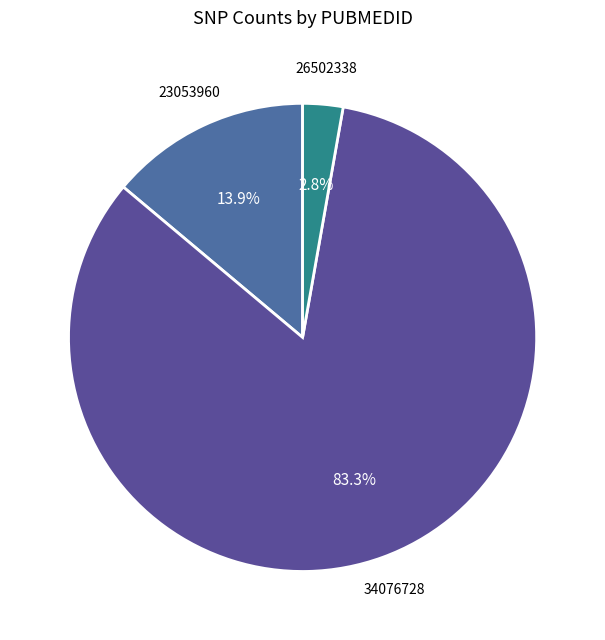

Which slice is the largest?

34076728